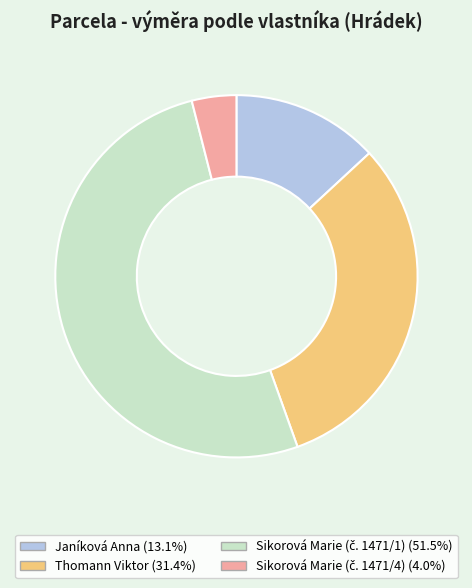

Between Thomann Viktor and Janíková Anna, which is larger?

Thomann Viktor